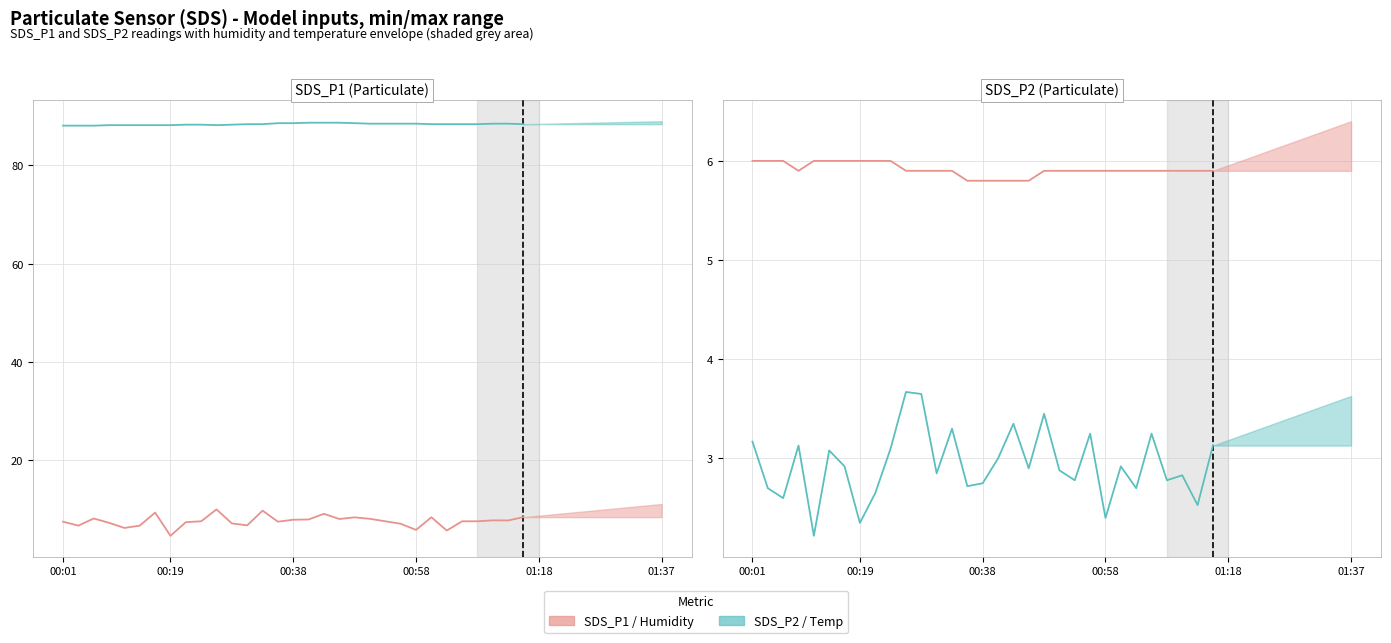

True or false: Humidity and SDS_P1 cross at least once.

False